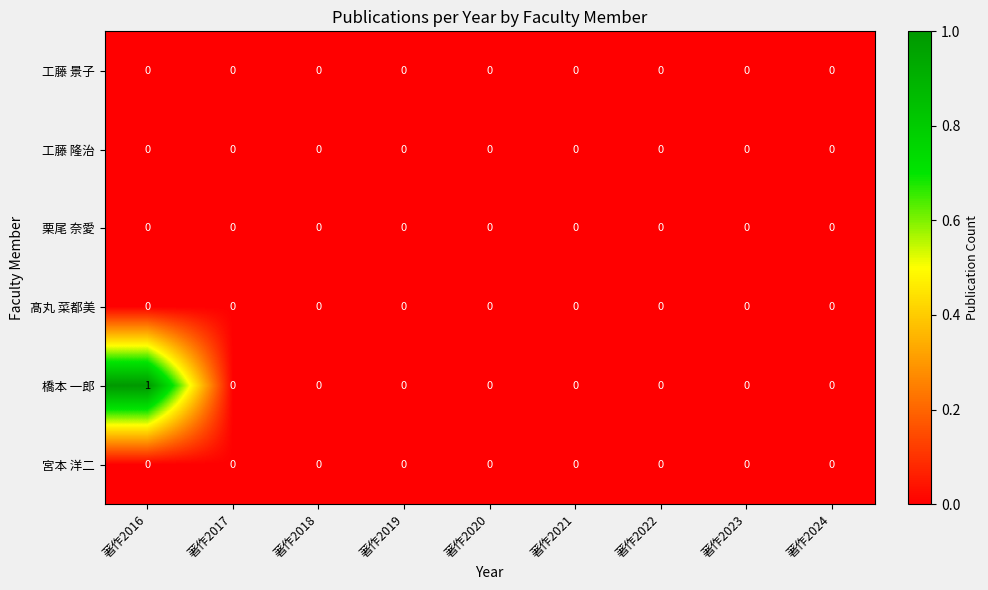

Which series changed the most between 著作2016 and 著作2017?

橋本 一郎